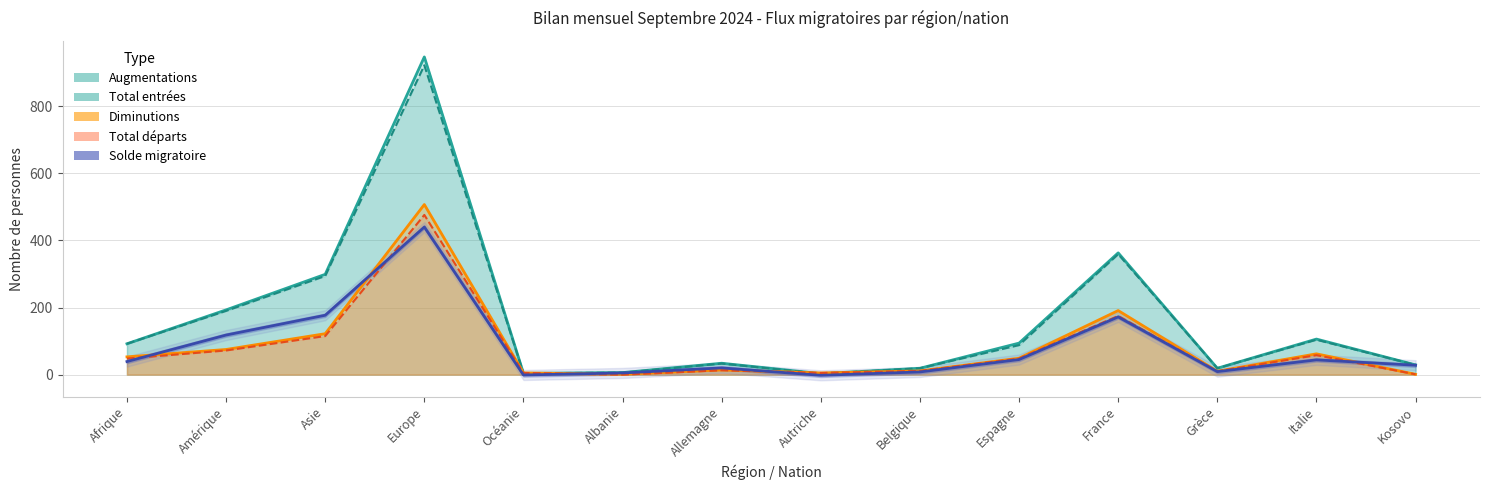

What is the difference between the highest and lowest values at Europe?

507